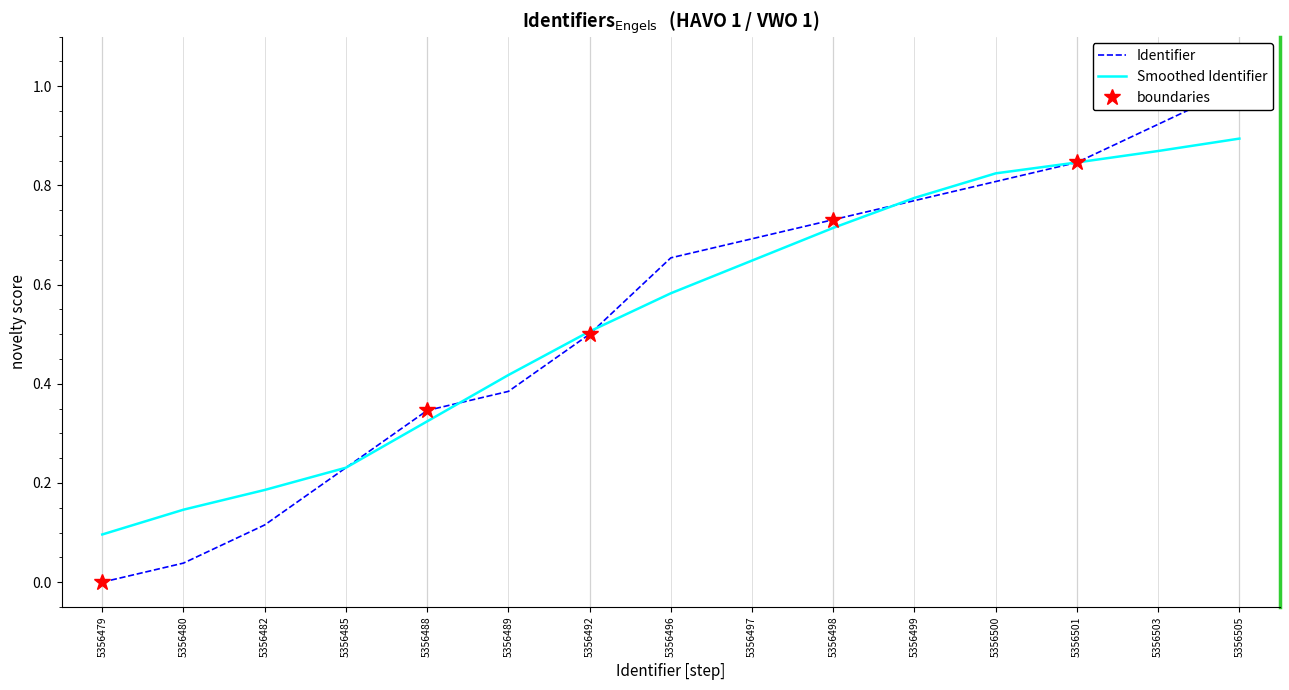

How many positive values are there?

14